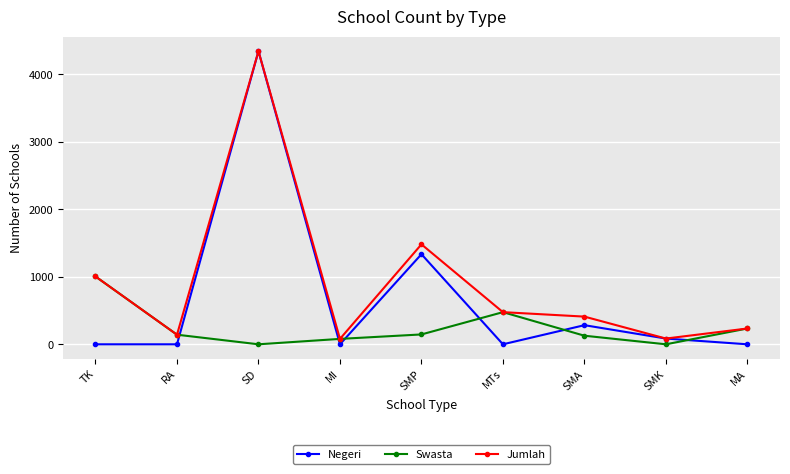

The value of Negeri at TK is 0. True or false?

True